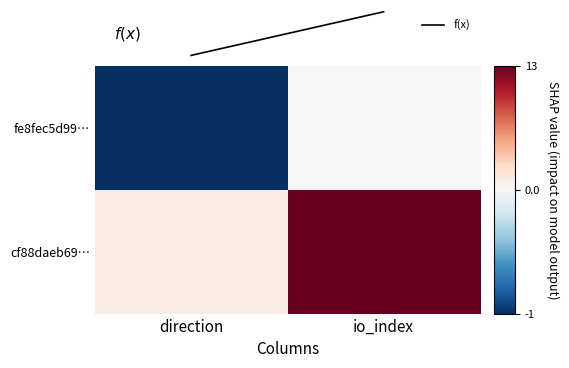

How many categories are shown in the chart?

2